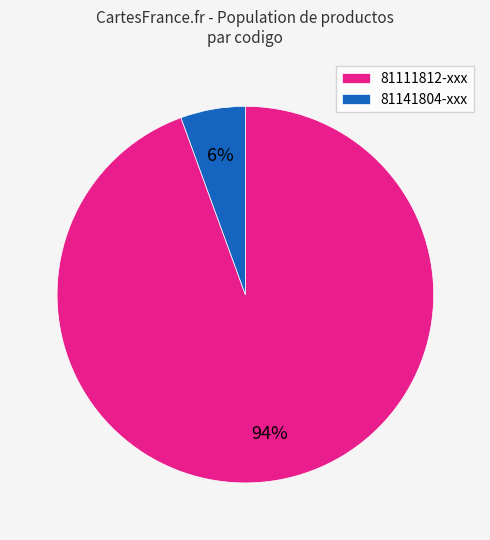

To the nearest percent, what is the combined percentage of 81111812-xxx and 81141804-xxx?

100%